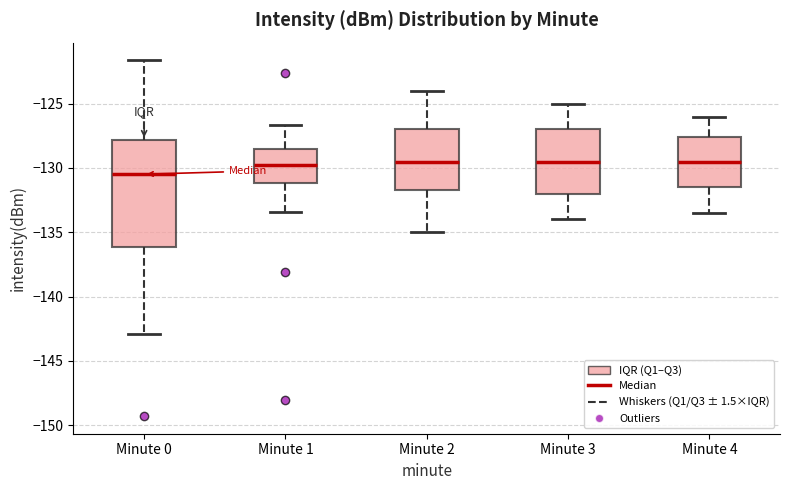

Reading left to right, read every box against the y-axis: the position of its median line, the range the box covers, and the ends of its whiskers. The values are not printed on the chart, so give them approximately, as read against the axis.

Minute 0: median -130.5, box -136.0 to -128.0, whiskers -143.0 to -121.5
Minute 1: median -130.0, box -131.0 to -128.5, whiskers -133.5 to -126.5
Minute 2: median -129.5, box -131.5 to -127.0, whiskers -135.0 to -124.0
Minute 3: median -129.5, box -132.0 to -127.0, whiskers -134.0 to -125.0
Minute 4: median -129.5, box -131.5 to -127.5, whiskers -133.5 to -126.0